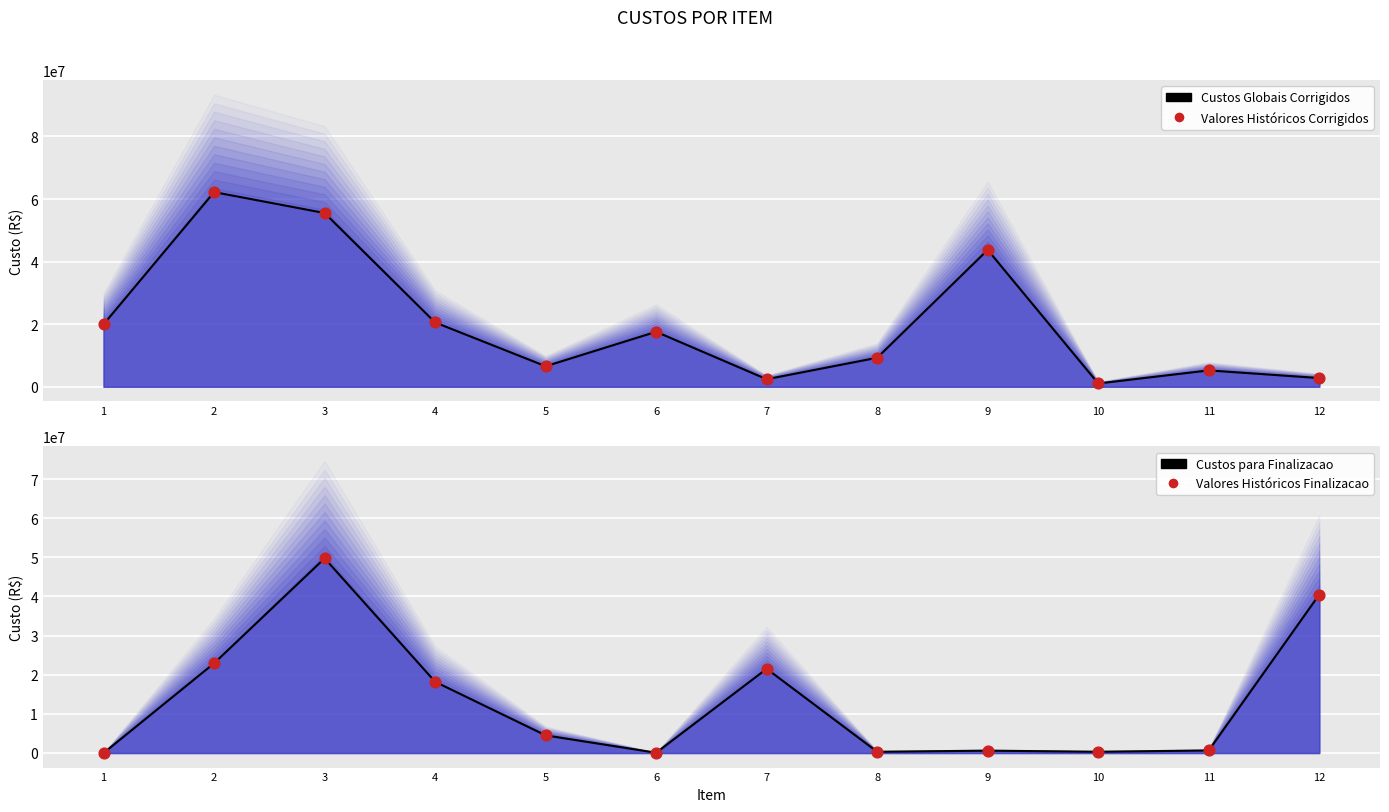

At which category is the sum across all series the highest?

3